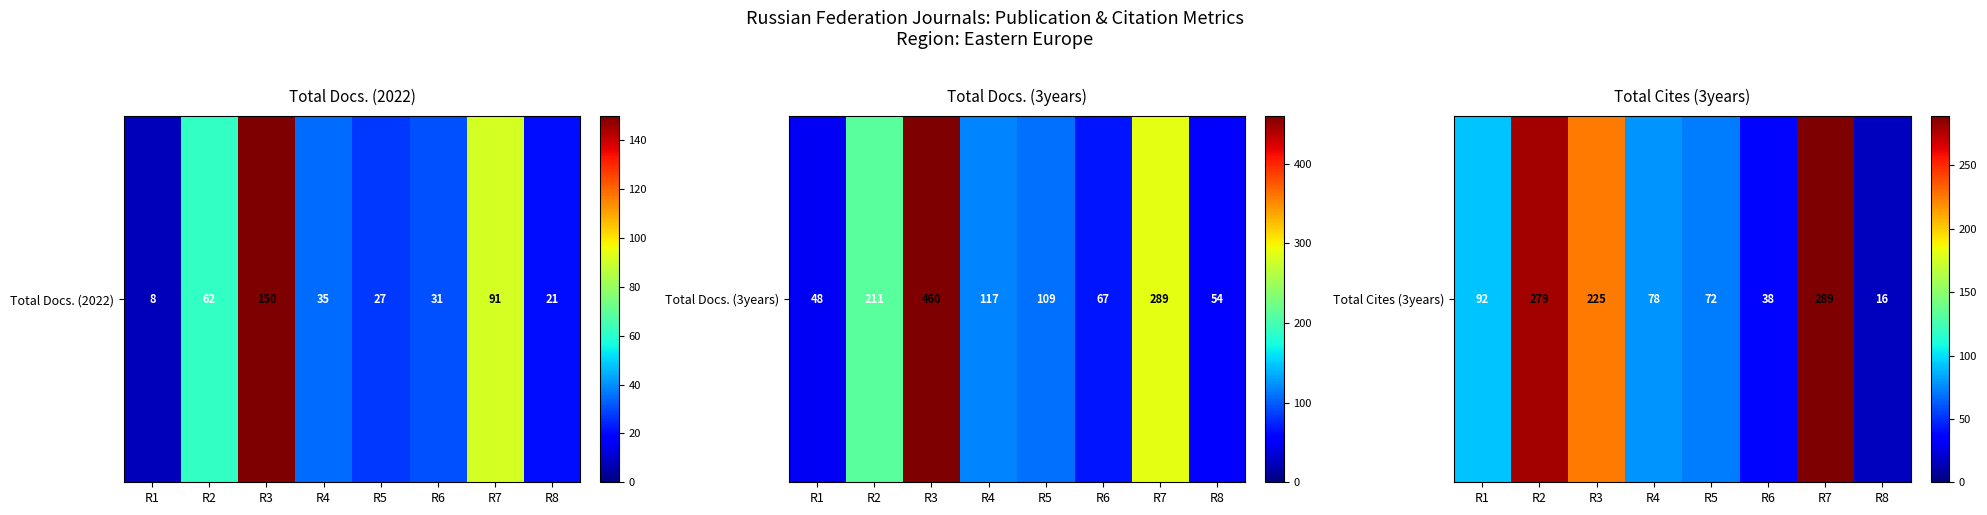

At which label does the data first exceed 92?

R2